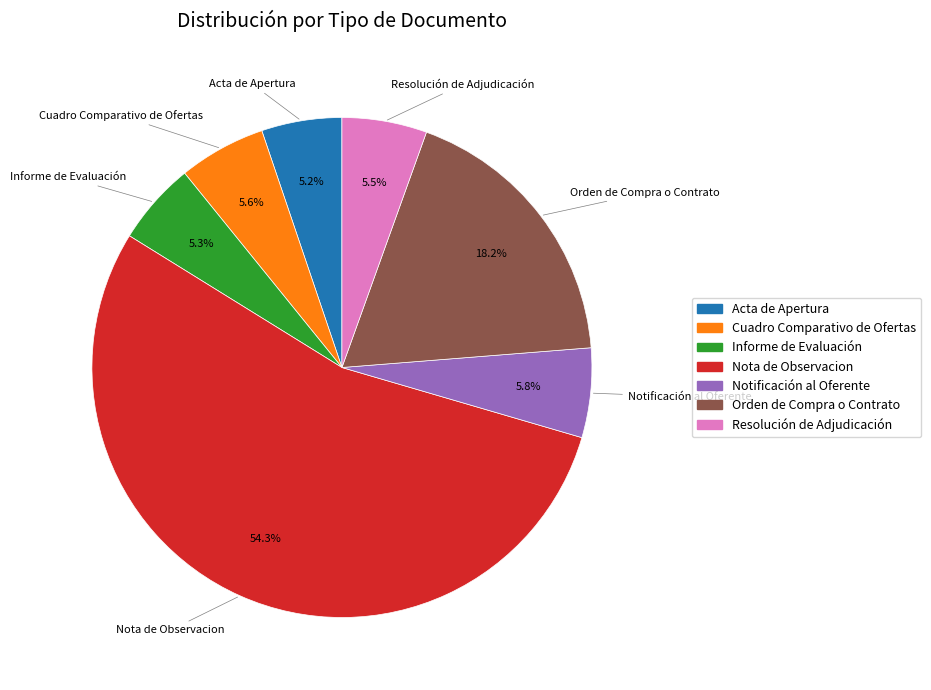

The Resolución de Adjudicación slice represents 11% of the pie. True or false?

False